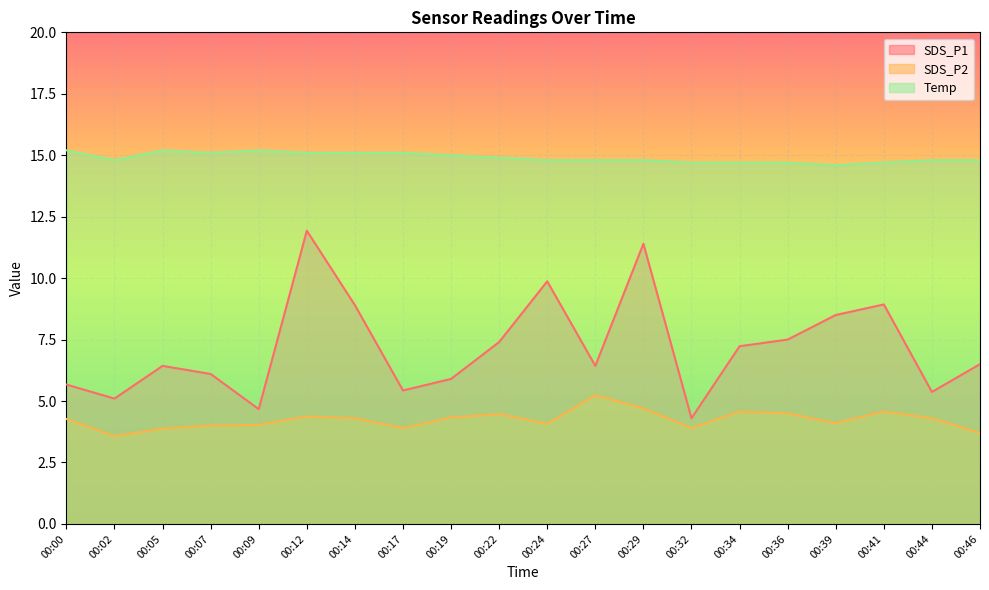

At which category is the sum across all series the highest?

00:12